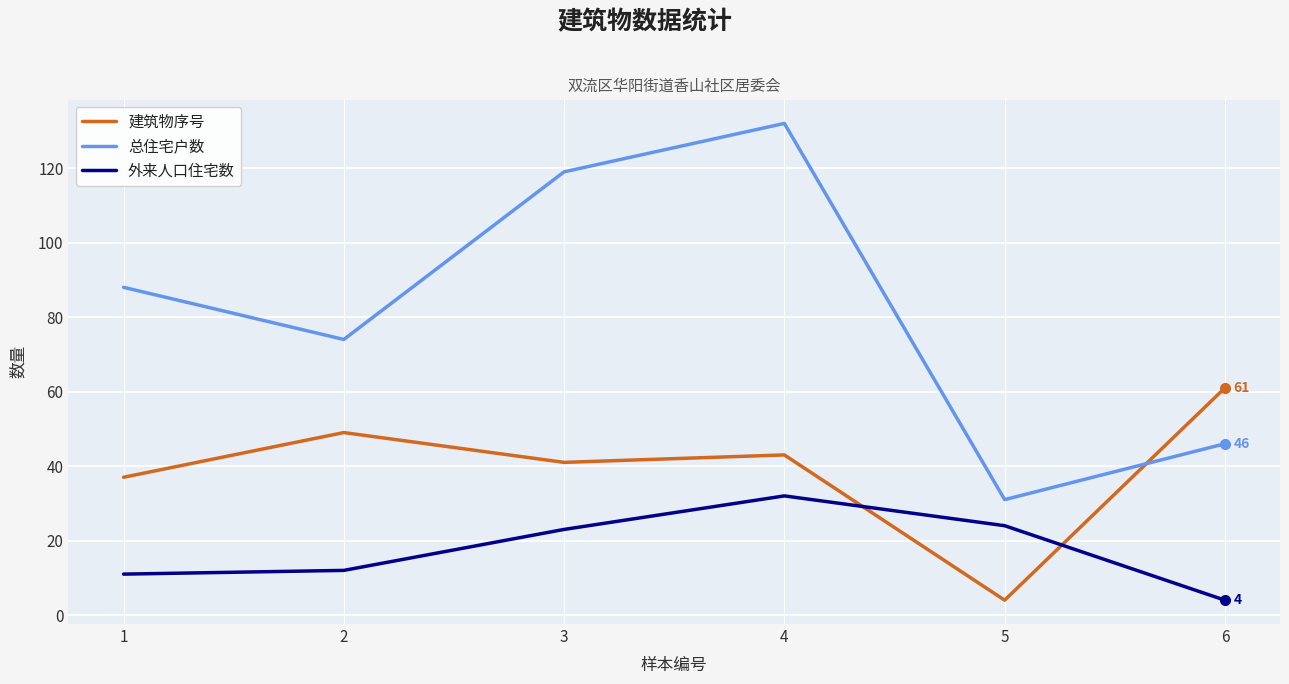

How many times do 建筑物序号 and 总住宅户数 cross each other?

1